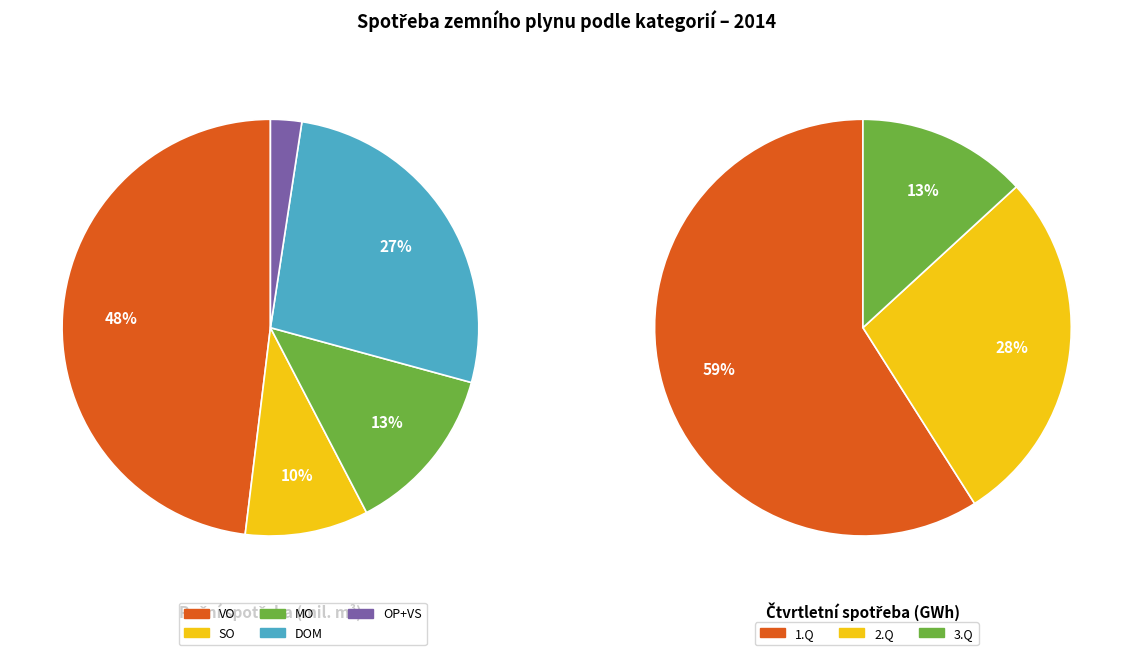

What percentage do DOM and VO together represent?

74.9%